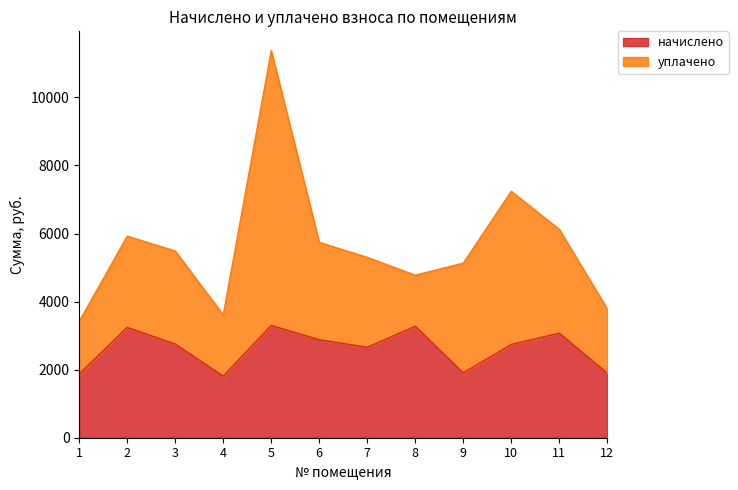

Rank the categories by value from highest to lowest.

5, 8, 2, 11, 6, 3, 10, 7, 9, 12, 1, 4